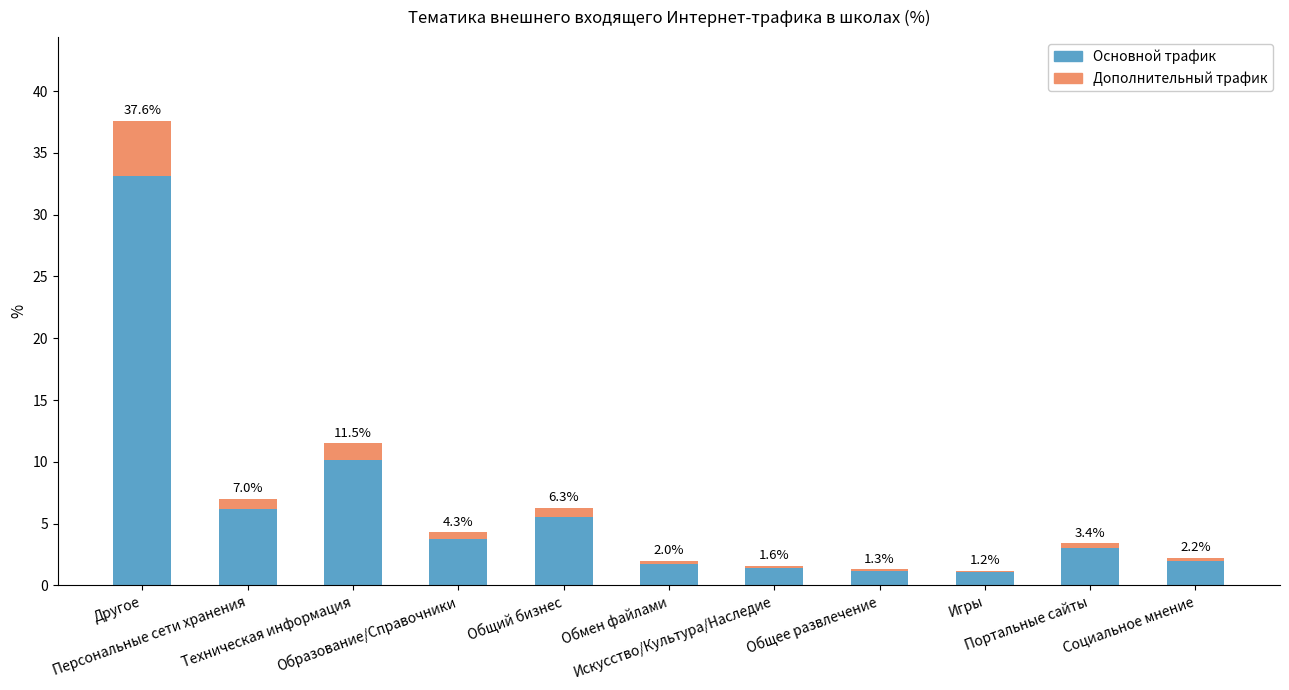

Which has a higher value, Игры or Образование/Справочники?

Образование/Справочники